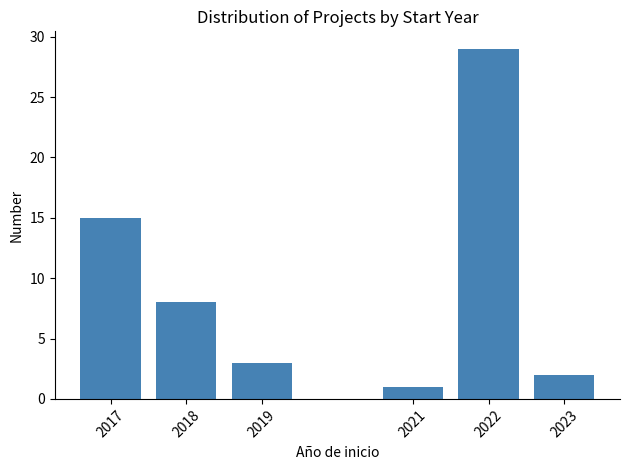

Reading right to left, list all the values displayed in this chart.

2	29	1	3	8	15